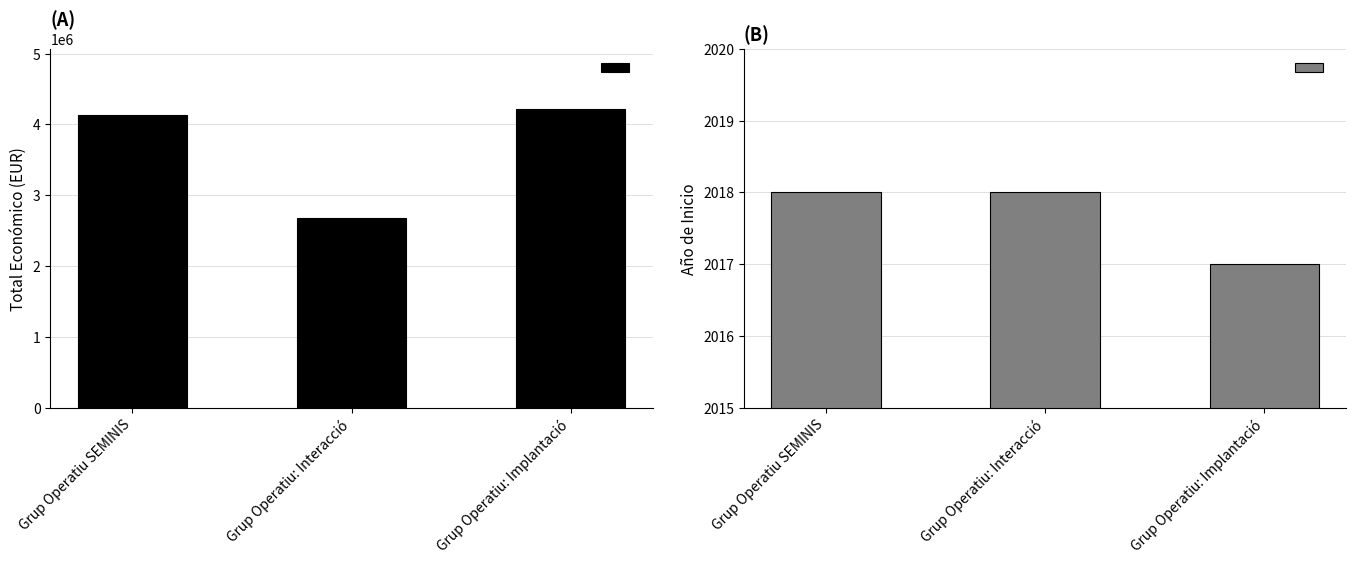

Reading left to right, extract all data points from this chart.

Total económico: 4139393	2685474	4222425
Año de inicio: 2018	2018	2017